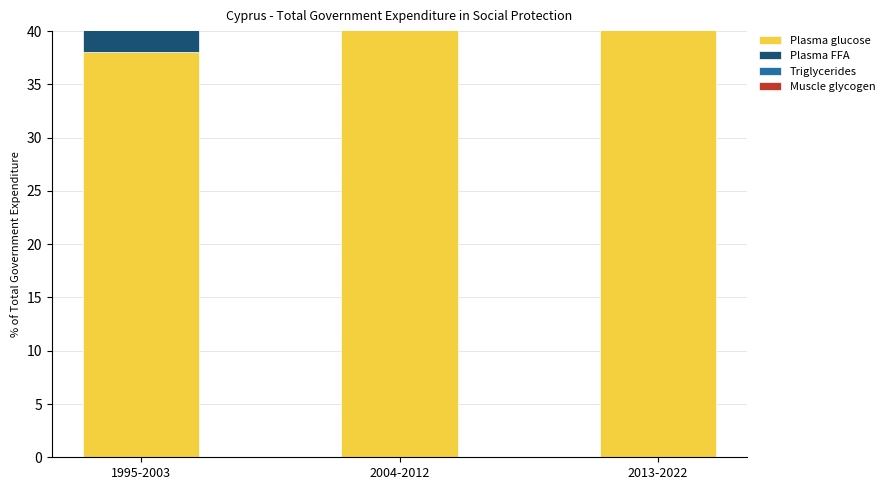

Where is Muscle glycogen nearest to the value 162?

2004-2012